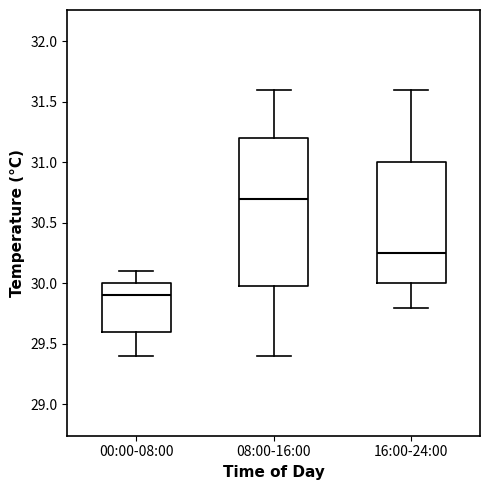

Which box is the tallest, from its lower edge to its upper edge?

08:00-16:00